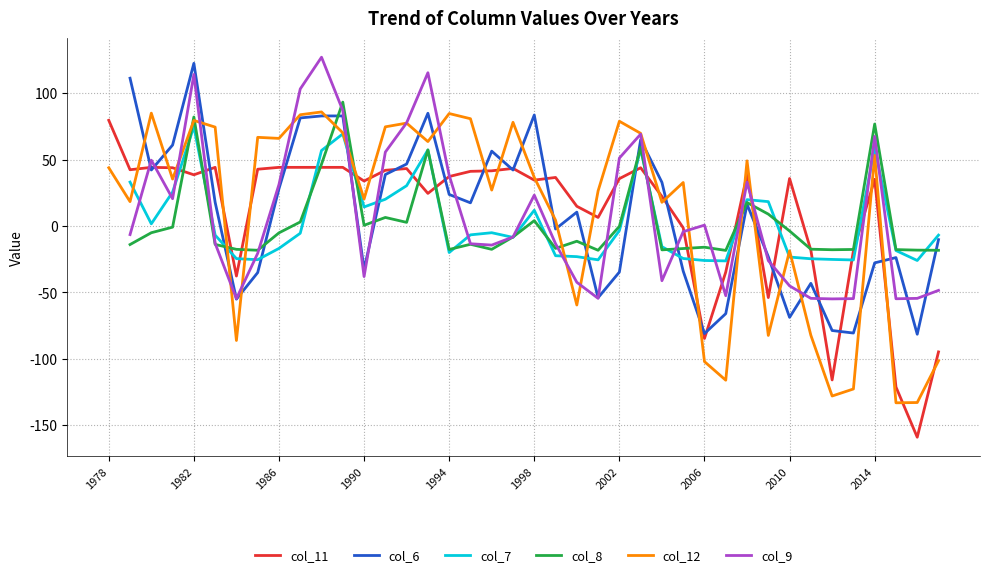

Is the value of col_12 at 2006 greater than the value of col_11 at 1986?

No